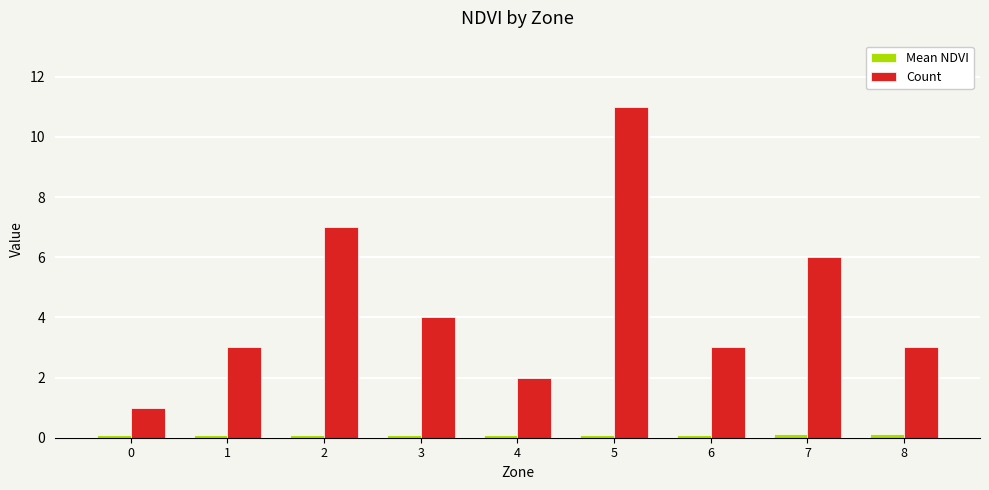

Which series changed the most between 3 and 7?

Count